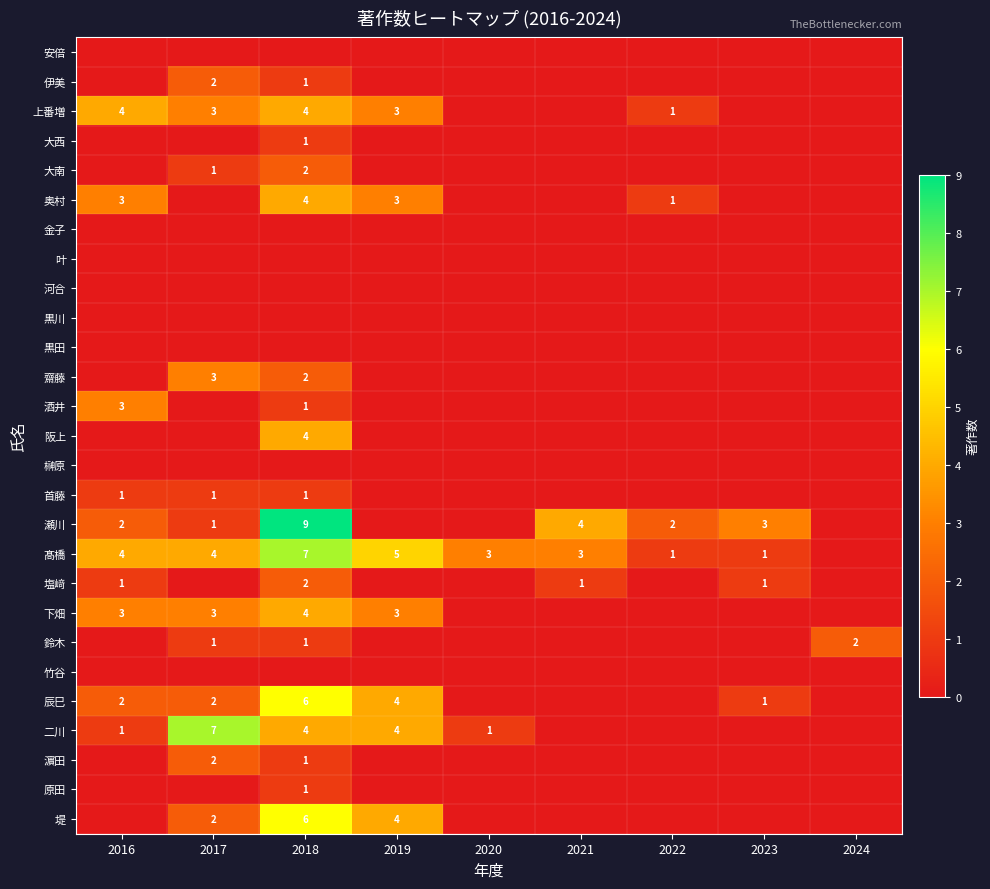

What is the difference between the highest and lowest values at 2023?

3